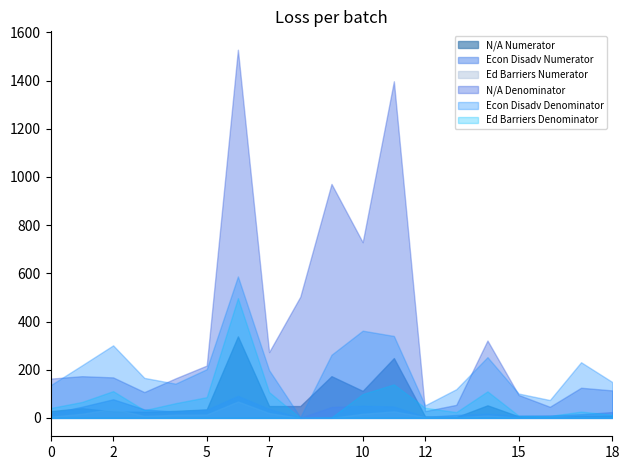

Which series has the largest total across all categories?

N/A Denominator